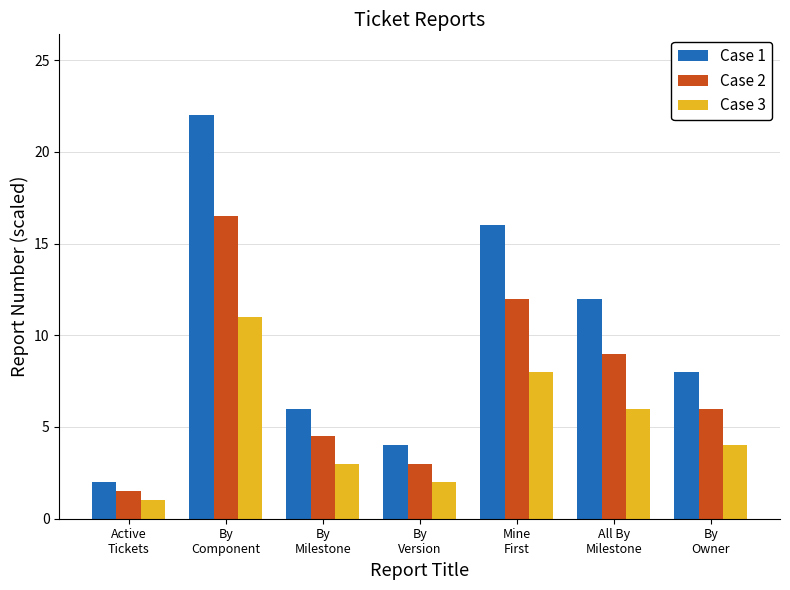

Is it true that Case 2 equals 6.6 at By
Milestone?

False